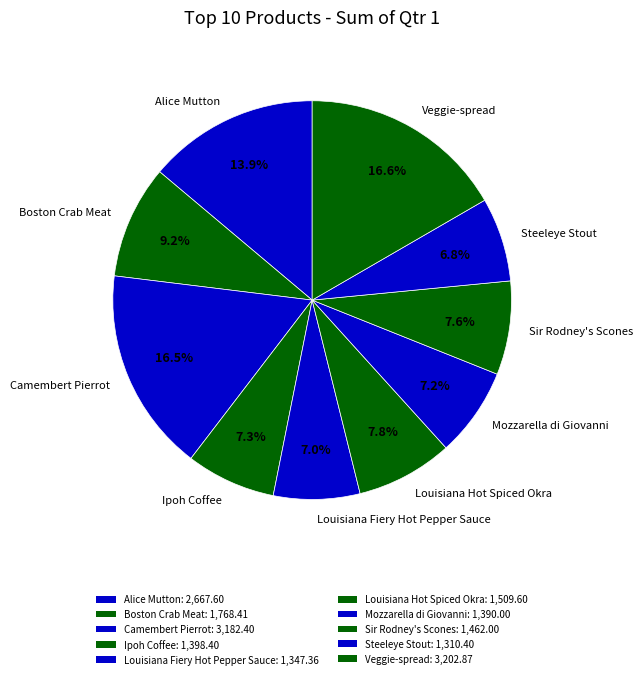

What is the ratio of the value at Sir Rodney's Scones to the value at Louisiana Fiery Hot Pepper Sauce?

1.1